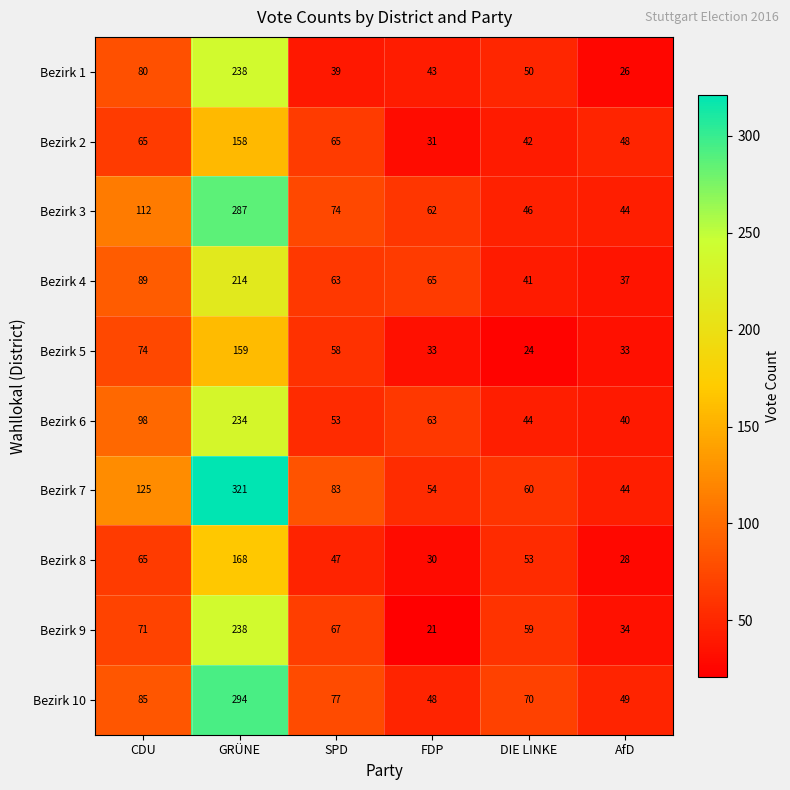

What is the approximate value of Bezirk 2 at GRÜNE?

158